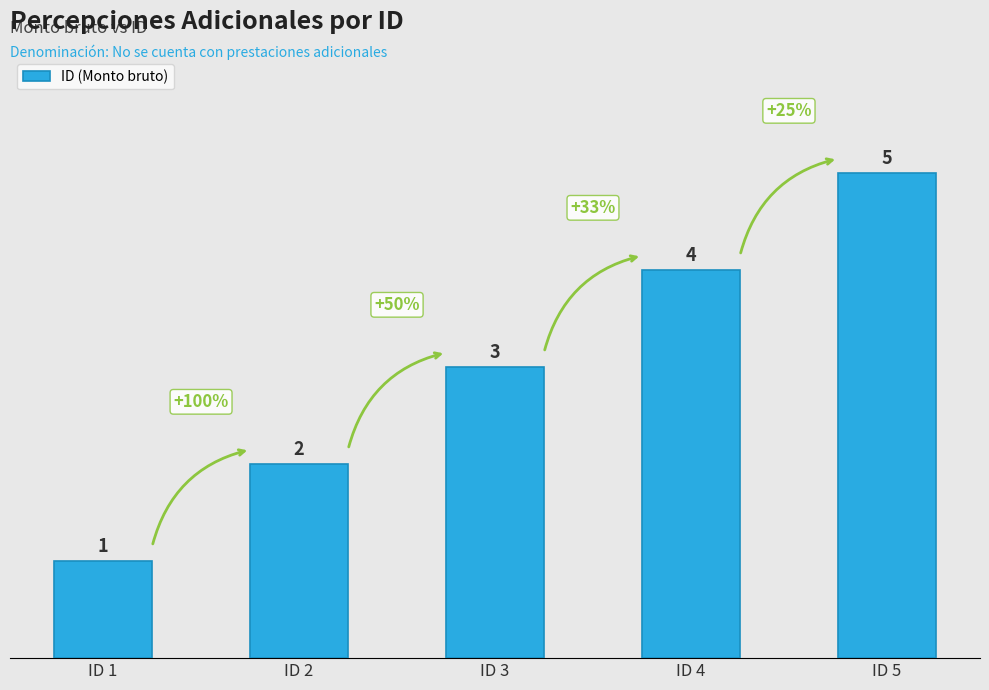

What is the maximum value shown in the chart?

5